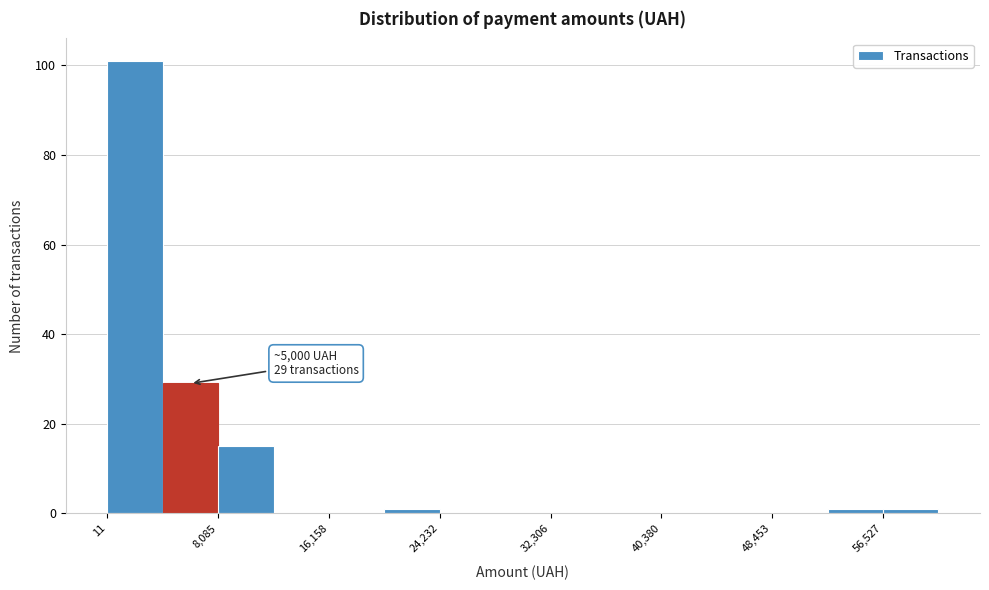

Over which range of the x-axis is the bar tallest?

0 to 4000